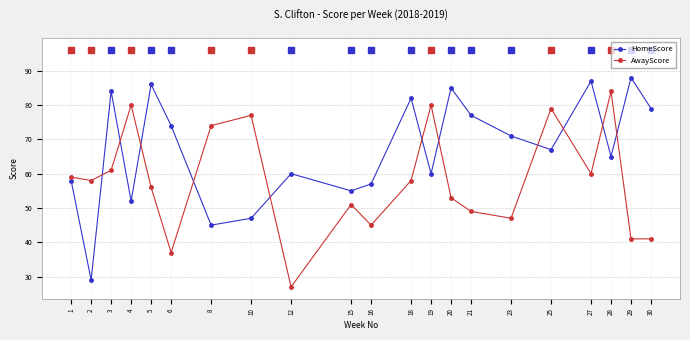

Between 21 and 30, which series saw the biggest shift?

AwayScore